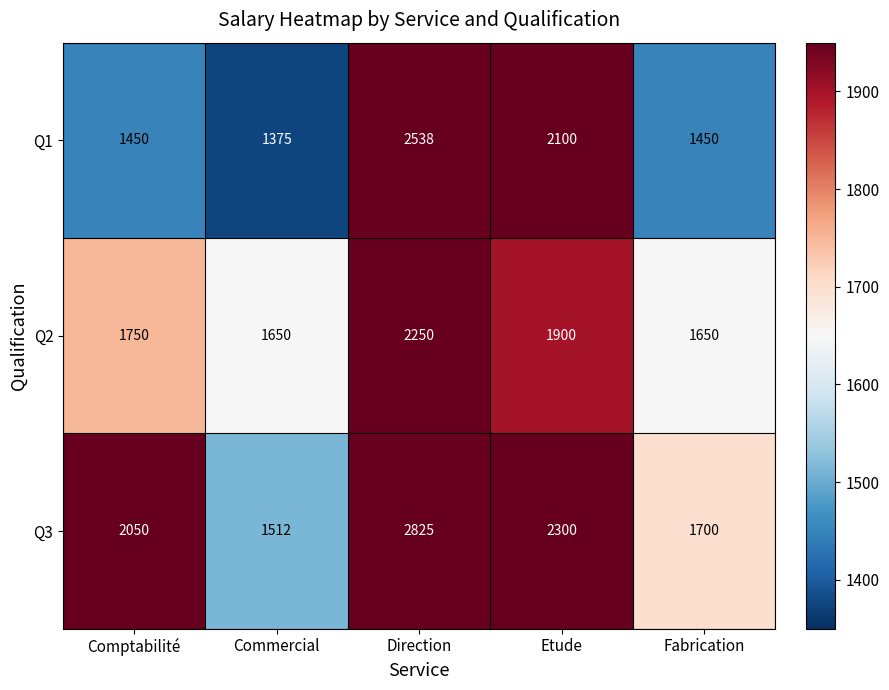

Which series has the largest total across all categories?

Q3